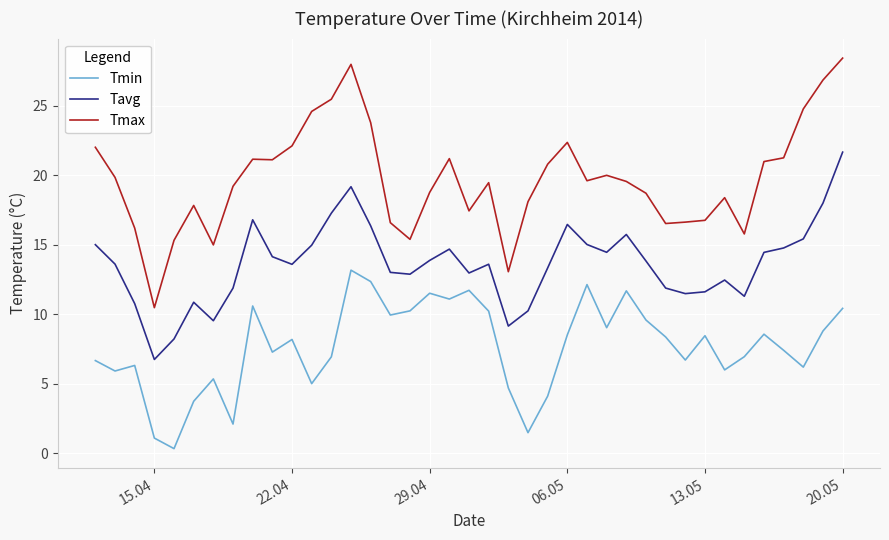

True or false: Tmin has more than 1 points higher than both neighbors.

True